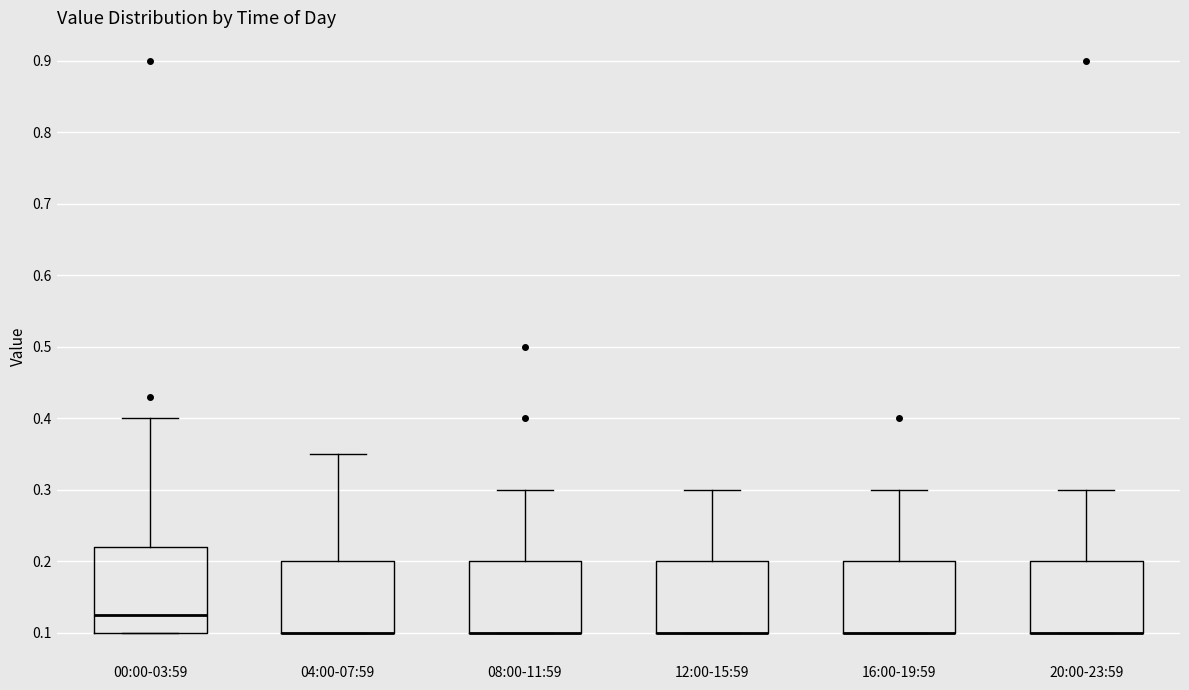

Comparing the boxes themselves (not the whiskers), which one is the tallest?

00:00-03:59